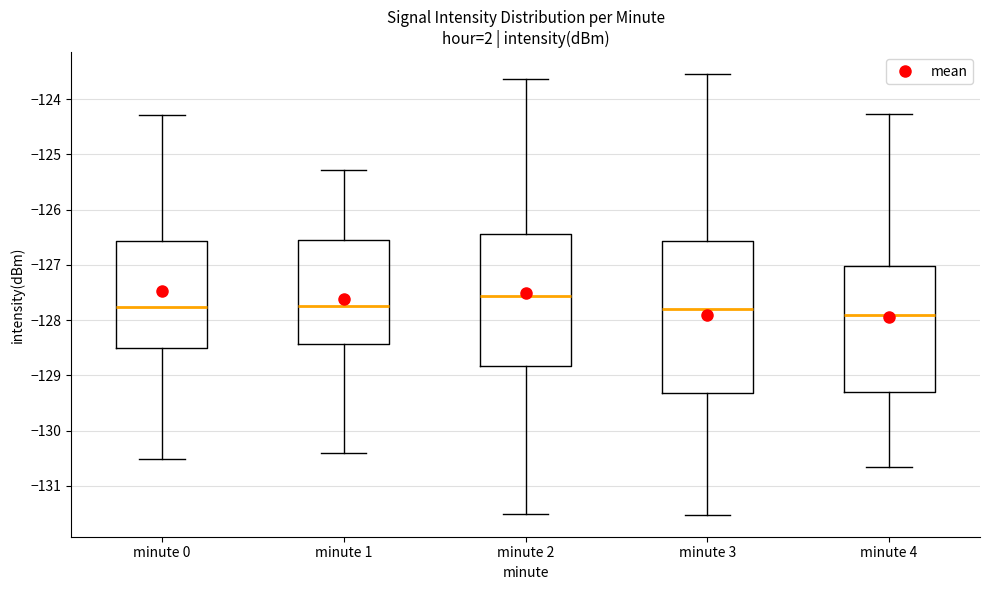

Reading left to right, read every box against the y-axis: the position of its median line, the range the box covers, and the ends of its whiskers. The values are not printed on the chart, so give them approximately, as read against the axis.

minute 0: median -127.8, box -128.5 to -126.6, whiskers -130.5 to -124.3
minute 1: median -127.7, box -128.4 to -126.6, whiskers -130.4 to -125.3
minute 2: median -127.6, box -128.8 to -126.4, whiskers -131.5 to -123.6
minute 3: median -127.8, box -129.3 to -126.6, whiskers -131.5 to -123.5
minute 4: median -127.9, box -129.3 to -127.0, whiskers -130.7 to -124.3